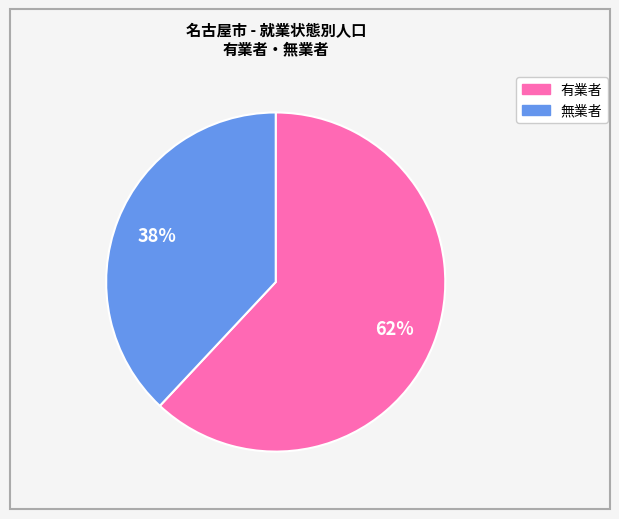

Which category has the biggest portion of the pie?

有業者